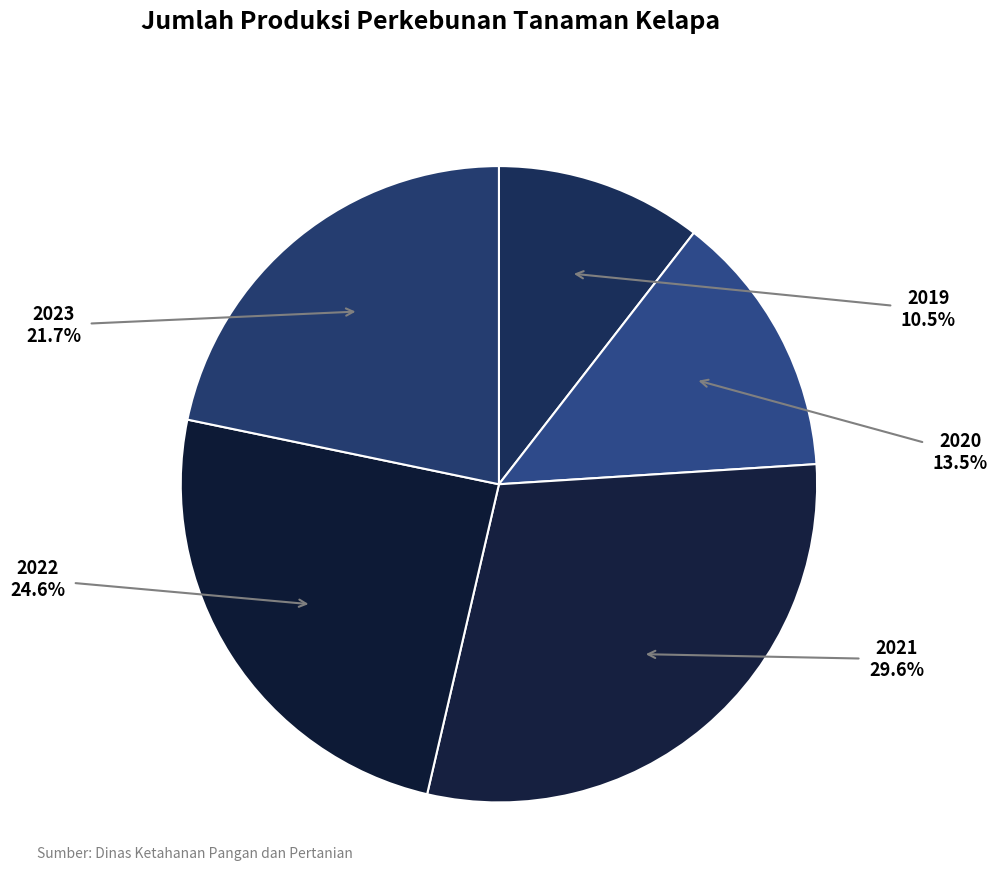

How many slices are in this pie chart?

5